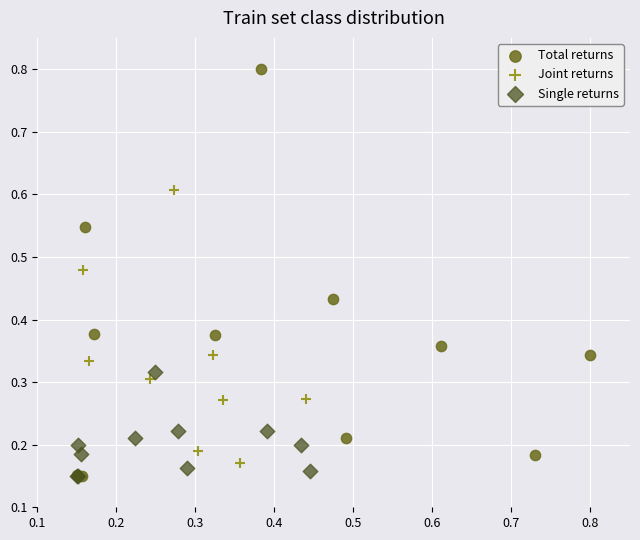

Which series reaches the maximum Y coordinate?

Total returns